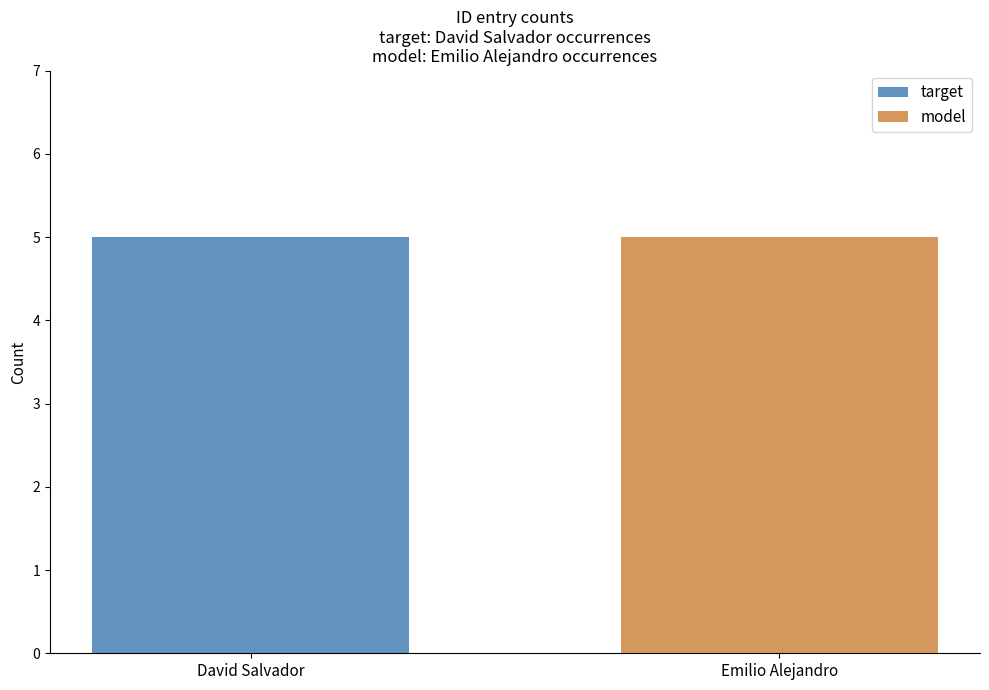

How many groups of bars are there?

2